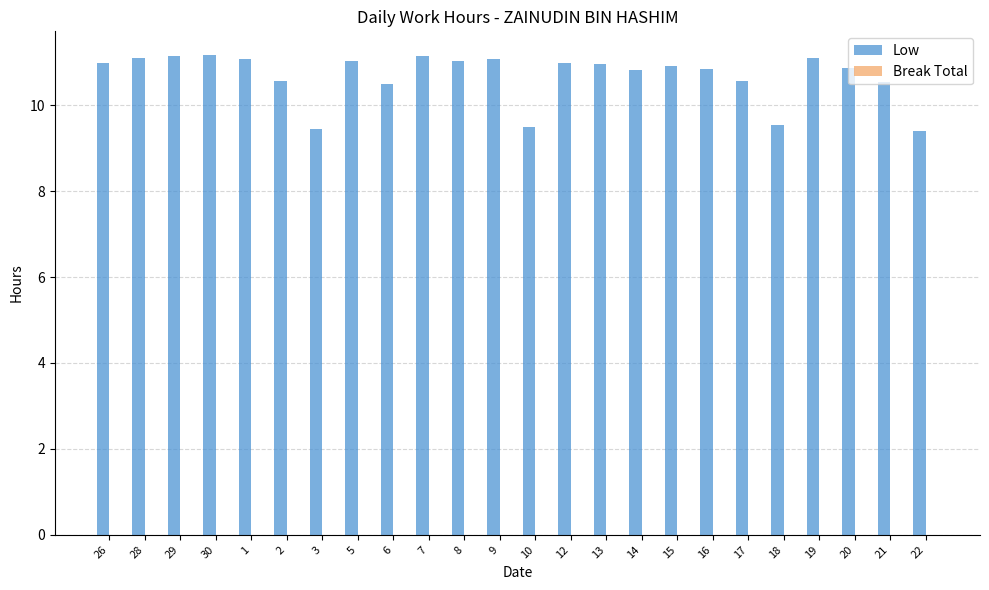

What is the greatest value displayed?

11.2